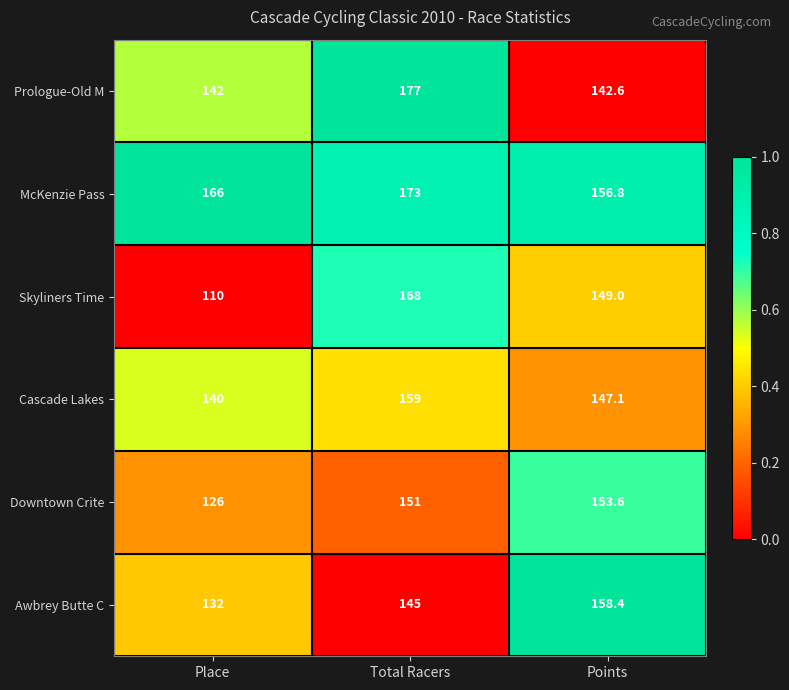

At which label is Awbrey Butte C closest to 145?

Total Racers